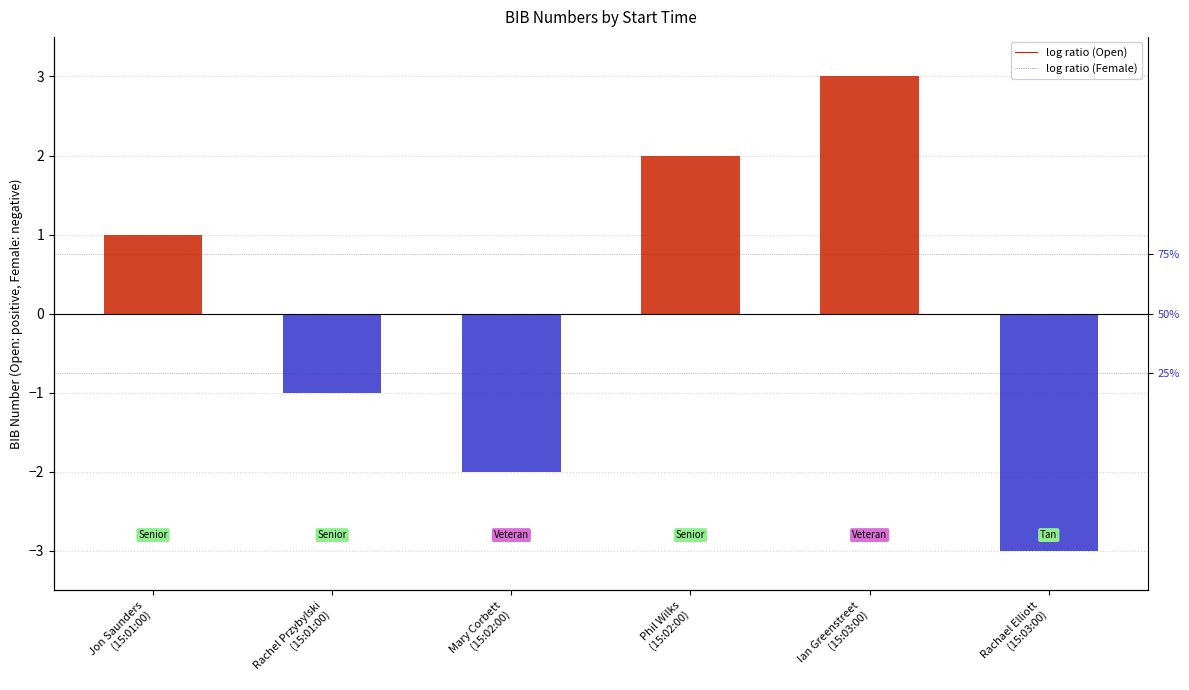

Reading left to right, what are all the values shown in this chart?

Open: Jon Saunders
(15:01:00)=1	Rachel Przybylski
(15:01:00)=0	Mary Corbett
(15:02:00)=0	Phil Wilks
(15:02:00)=2	Ian Greenstreet
(15:03:00)=3	Rachael Elliott
(15:03:00)=0
Female: Jon Saunders
(15:01:00)=0	Rachel Przybylski
(15:01:00)=-1	Mary Corbett
(15:02:00)=-2	Phil Wilks
(15:02:00)=0	Ian Greenstreet
(15:03:00)=0	Rachael Elliott
(15:03:00)=-3